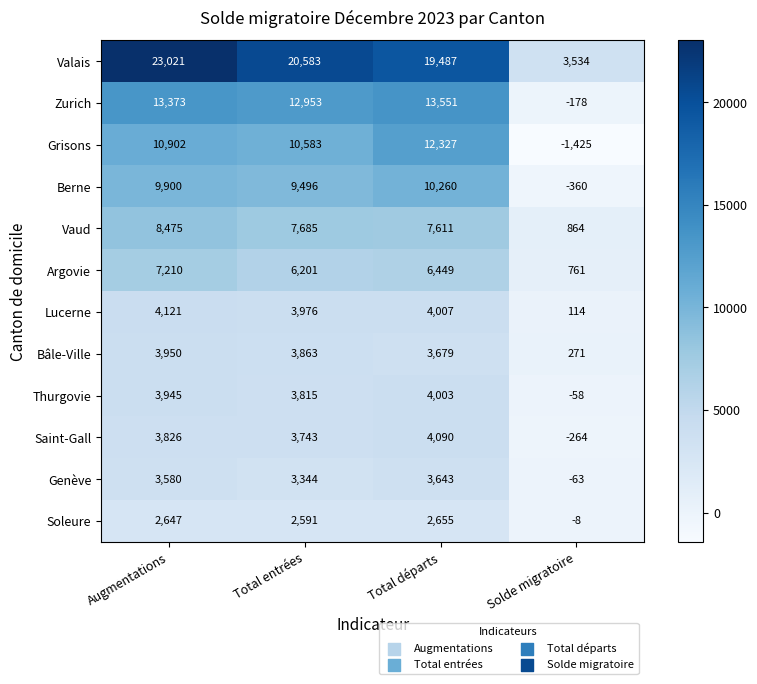

Which series changed the most between Total départs and Solde migratoire?

Valais